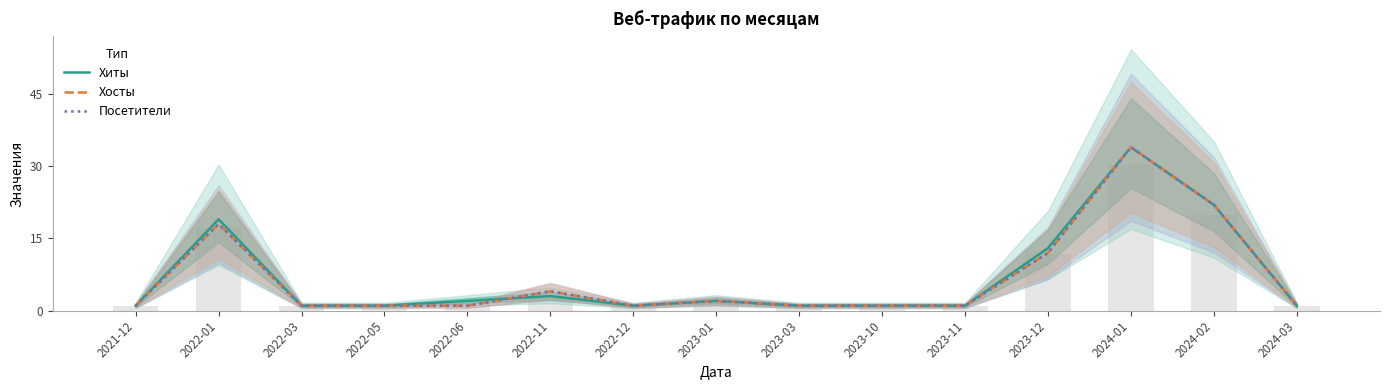

How many groups of bars are there?

15